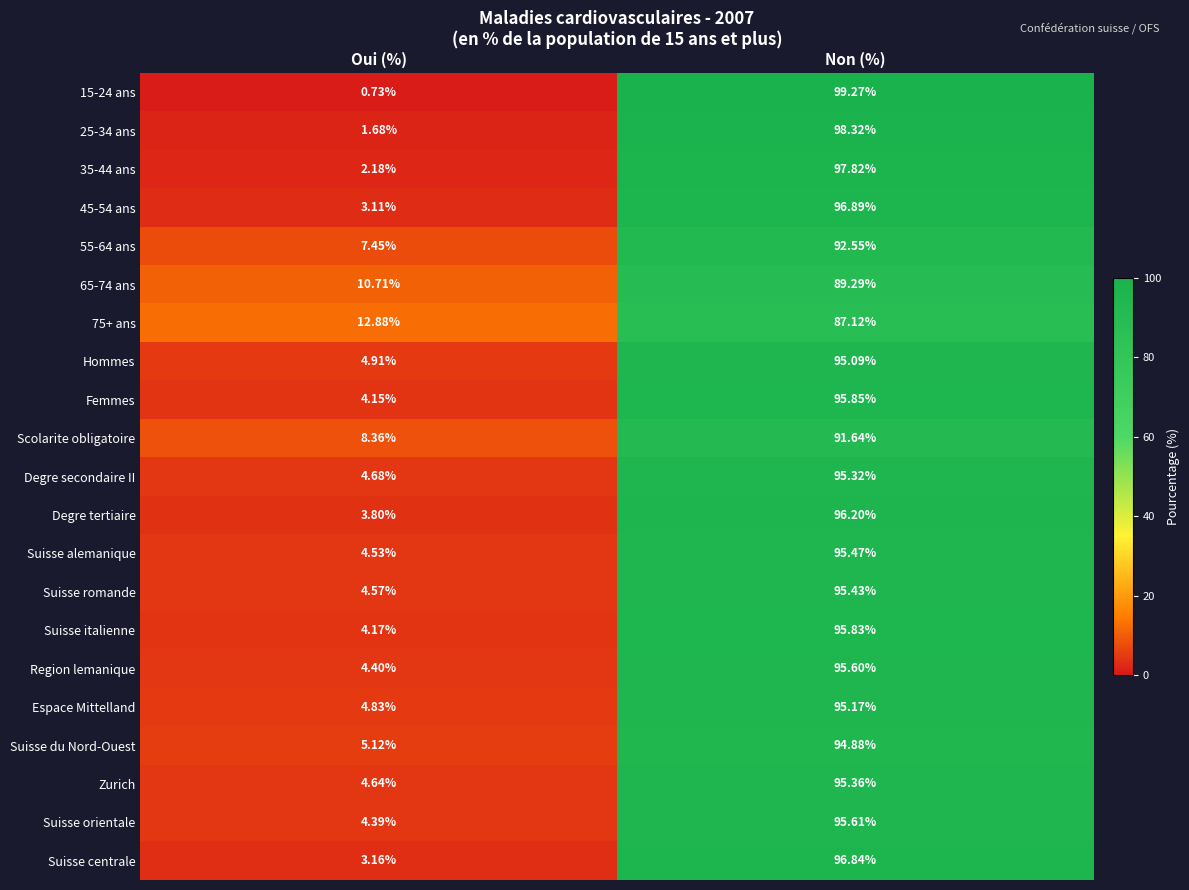

Which label corresponds to the largest value in the chart?

Non (%)